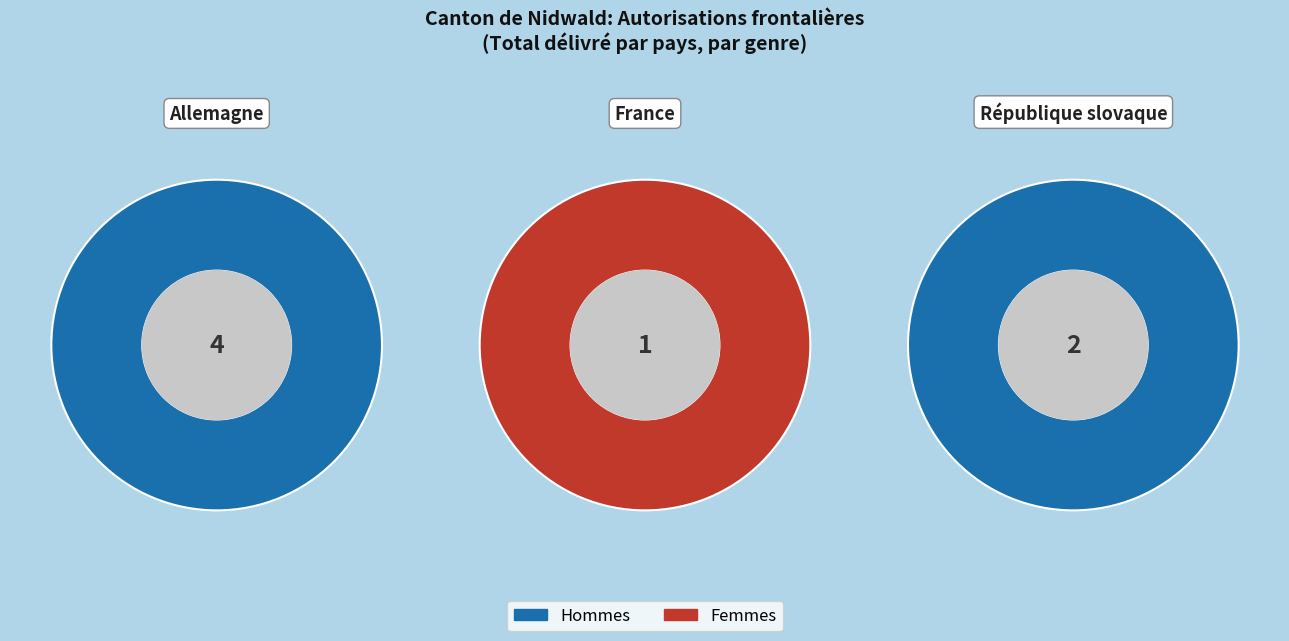

How many slices are in this pie chart?

3